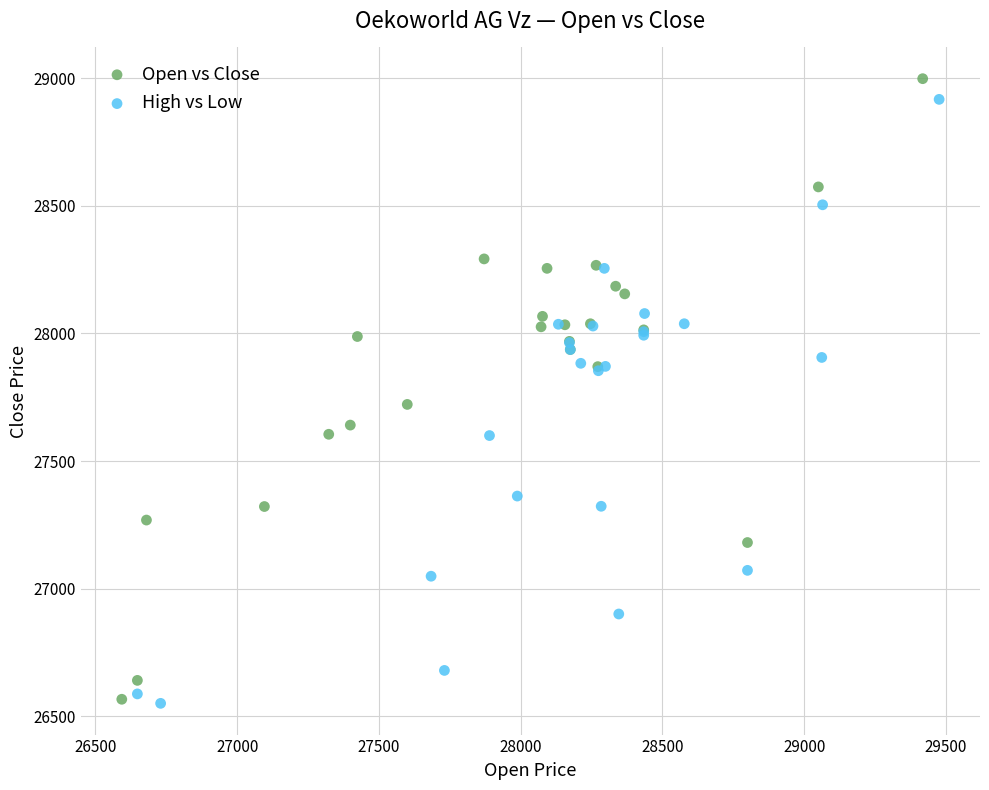

Which series has the largest Y range (max minus min)?

Open vs Close